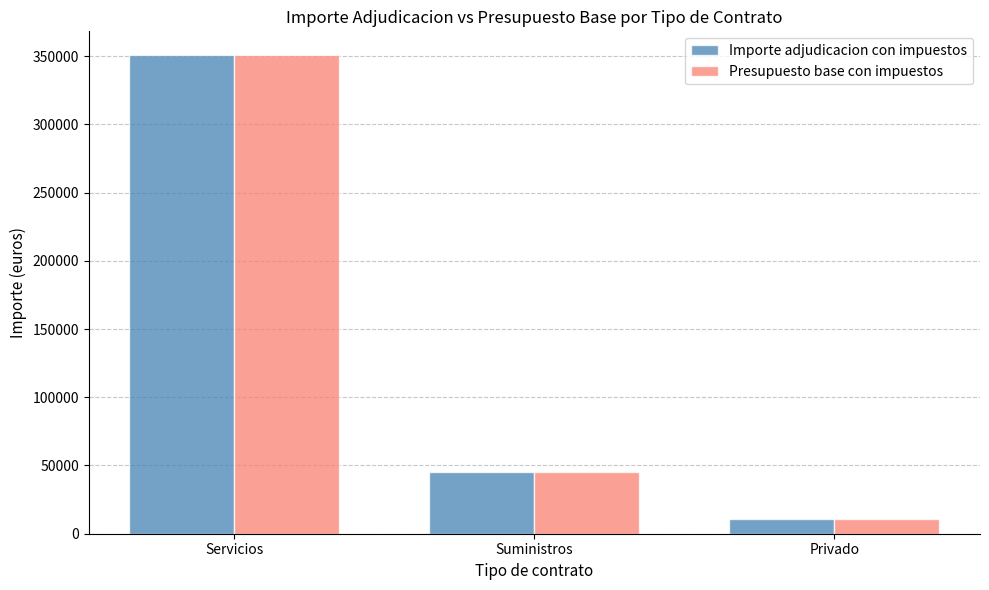

What is the value of the Presupuesto base con impuestos bar at the 3rd from the left?

11000.0